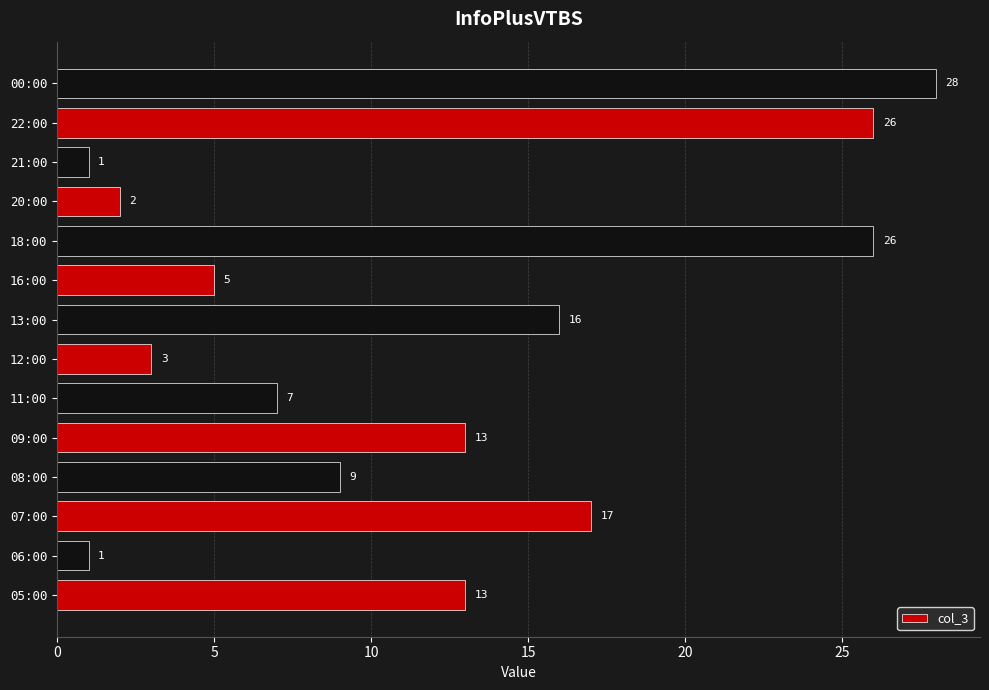

What is the change in value from 20:00 to 00:00?

+26